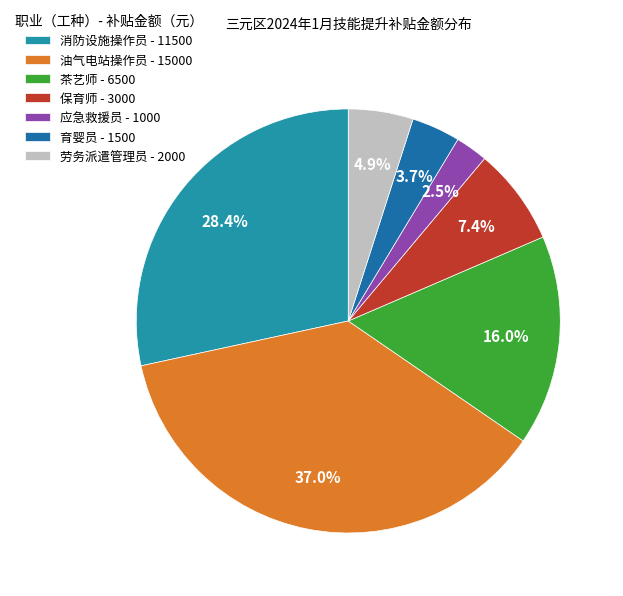

What is the ratio of the value at 保育师 to the value at 育婴员?

2.0